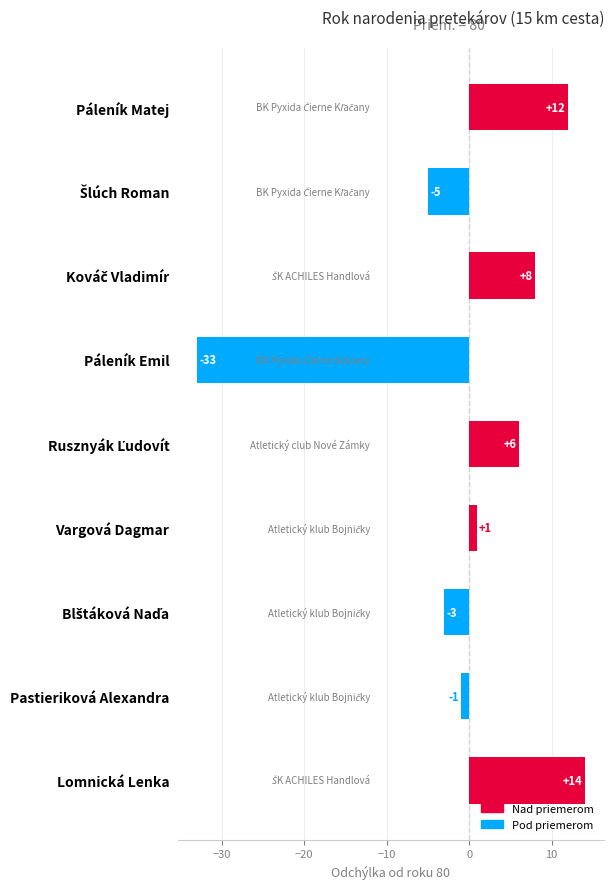

What is the value of the 1st bar from the top?

12